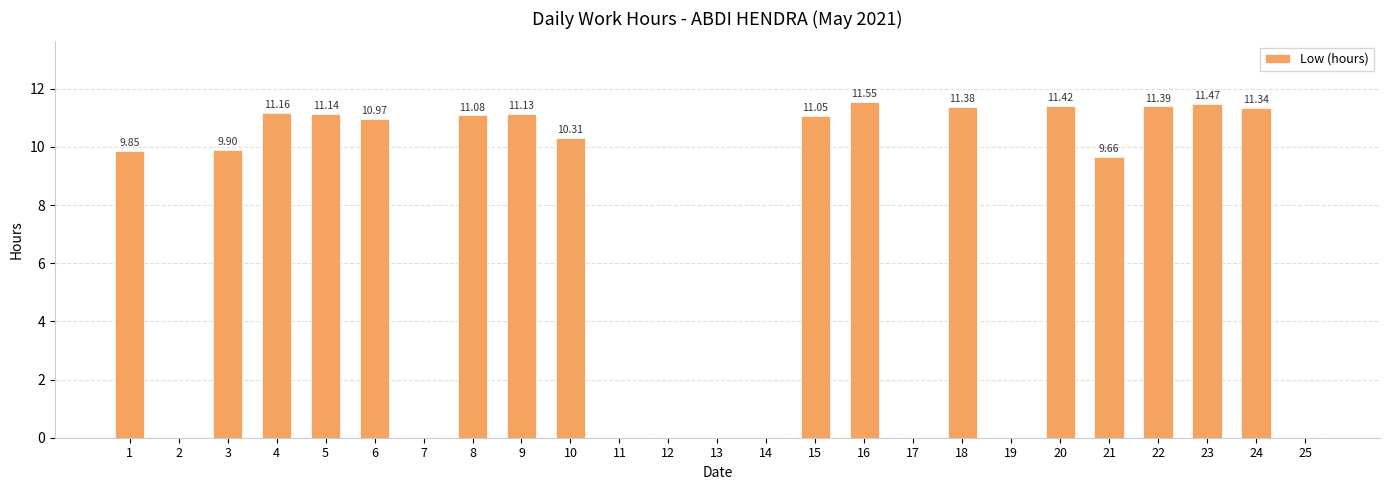

What is the sum of all values?

174.8